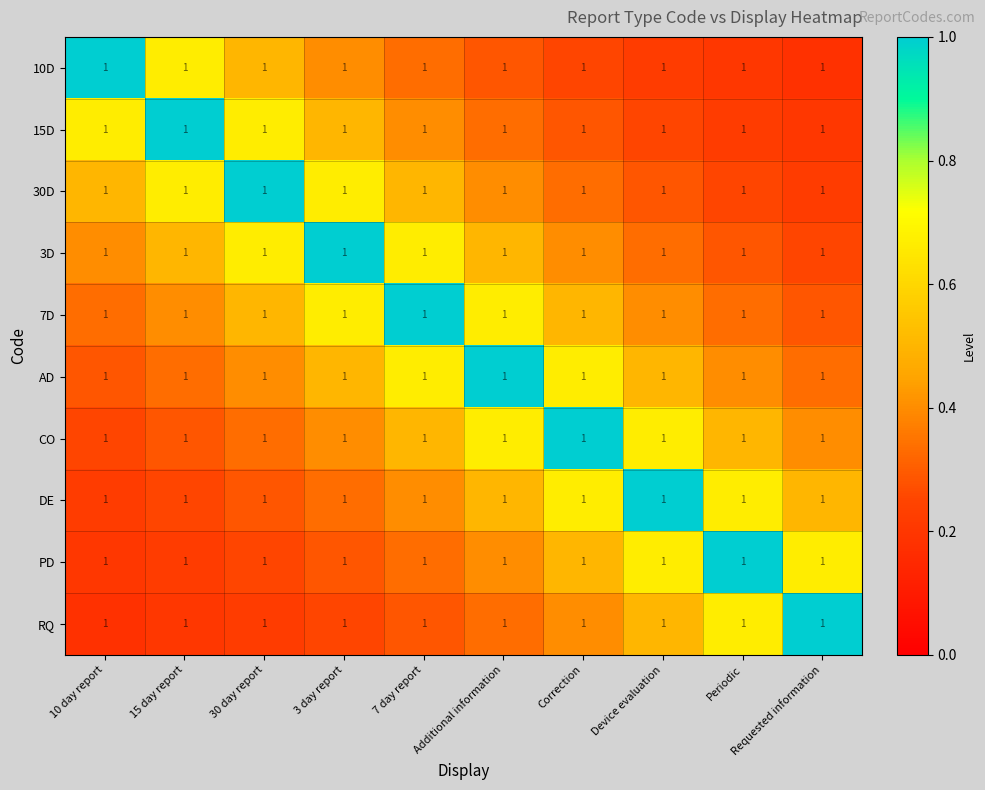

Reading right to left, extract all data points from this chart.

10D: Requested information=1.0	Periodic=1.0	Device evaluation=1.0	Correction=1.0	Additional information=1.0	7 day report=1.0	3 day report=1.0	30 day report=1.0	15 day report=1.0	10 day report=1.0
15D: Requested information=1.0	Periodic=1.0	Device evaluation=1.0	Correction=1.0	Additional information=1.0	7 day report=1.0	3 day report=1.0	30 day report=1.0	15 day report=1.0	10 day report=1.0
30D: Requested information=1.0	Periodic=1.0	Device evaluation=1.0	Correction=1.0	Additional information=1.0	7 day report=1.0	3 day report=1.0	30 day report=1.0	15 day report=1.0	10 day report=1.0
3D: Requested information=1.0	Periodic=1.0	Device evaluation=1.0	Correction=1.0	Additional information=1.0	7 day report=1.0	3 day report=1.0	30 day report=1.0	15 day report=1.0	10 day report=1.0
7D: Requested information=1.0	Periodic=1.0	Device evaluation=1.0	Correction=1.0	Additional information=1.0	7 day report=1.0	3 day report=1.0	30 day report=1.0	15 day report=1.0	10 day report=1.0
AD: Requested information=1.0	Periodic=1.0	Device evaluation=1.0	Correction=1.0	Additional information=1.0	7 day report=1.0	3 day report=1.0	30 day report=1.0	15 day report=1.0	10 day report=1.0
CO: Requested information=1.0	Periodic=1.0	Device evaluation=1.0	Correction=1.0	Additional information=1.0	7 day report=1.0	3 day report=1.0	30 day report=1.0	15 day report=1.0	10 day report=1.0
DE: Requested information=1.0	Periodic=1.0	Device evaluation=1.0	Correction=1.0	Additional information=1.0	7 day report=1.0	3 day report=1.0	30 day report=1.0	15 day report=1.0	10 day report=1.0
PD: Requested information=1.0	Periodic=1.0	Device evaluation=1.0	Correction=1.0	Additional information=1.0	7 day report=1.0	3 day report=1.0	30 day report=1.0	15 day report=1.0	10 day report=1.0
RQ: Requested information=1.0	Periodic=1.0	Device evaluation=1.0	Correction=1.0	Additional information=1.0	7 day report=1.0	3 day report=1.0	30 day report=1.0	15 day report=1.0	10 day report=1.0